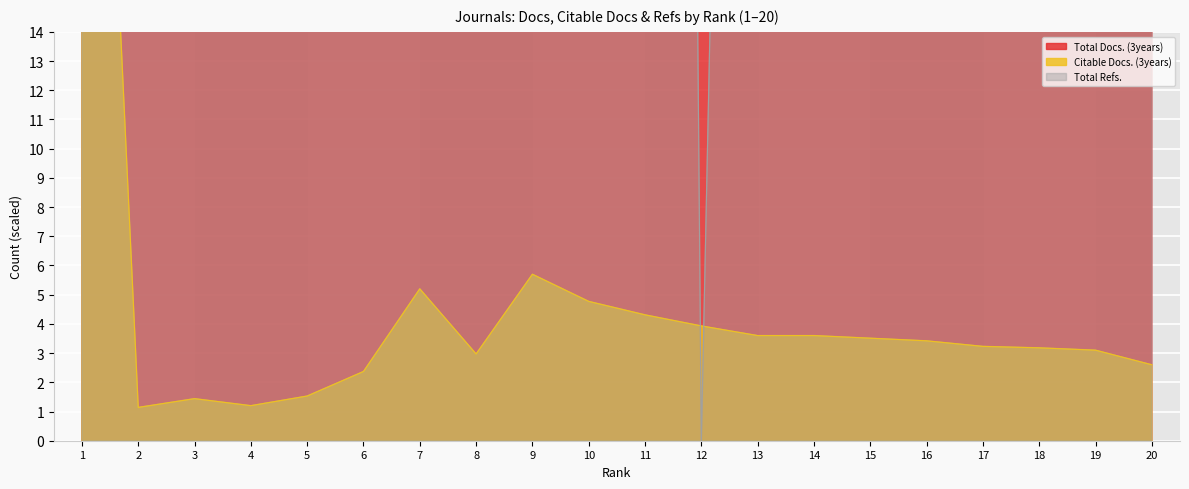

What is the difference between the Citable Docs. (3years) values at 12 and 19?

0.8